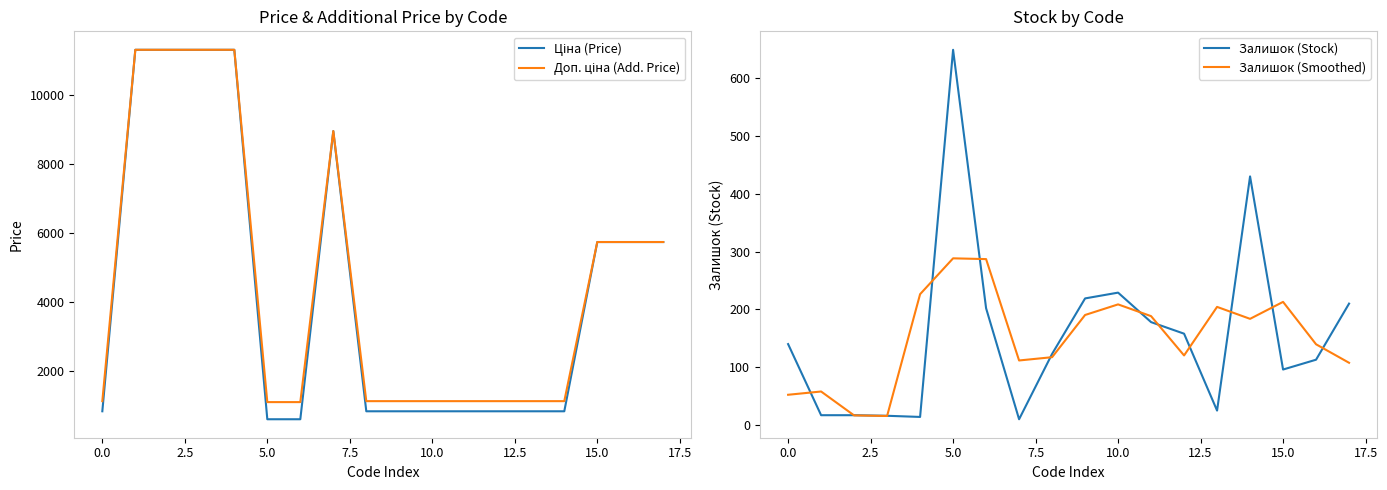

Rank the series at 17.5 from highest to lowest value.

Доп. ціна (Add. Price), Ціна (Price), Залишок (Stock), Залишок (Smoothed)